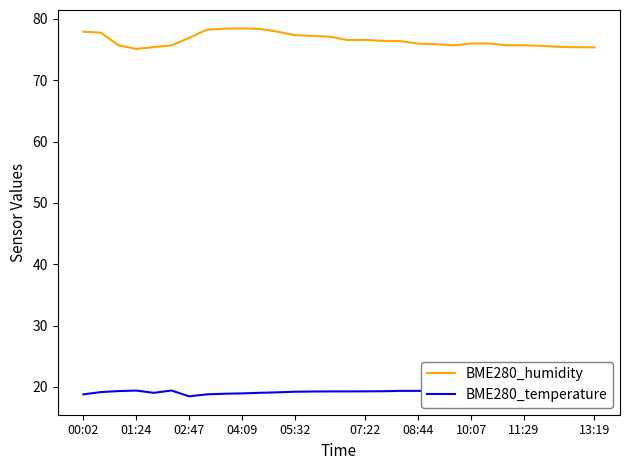

What is the approximate value of BME280_humidity at 07:22?

76.6